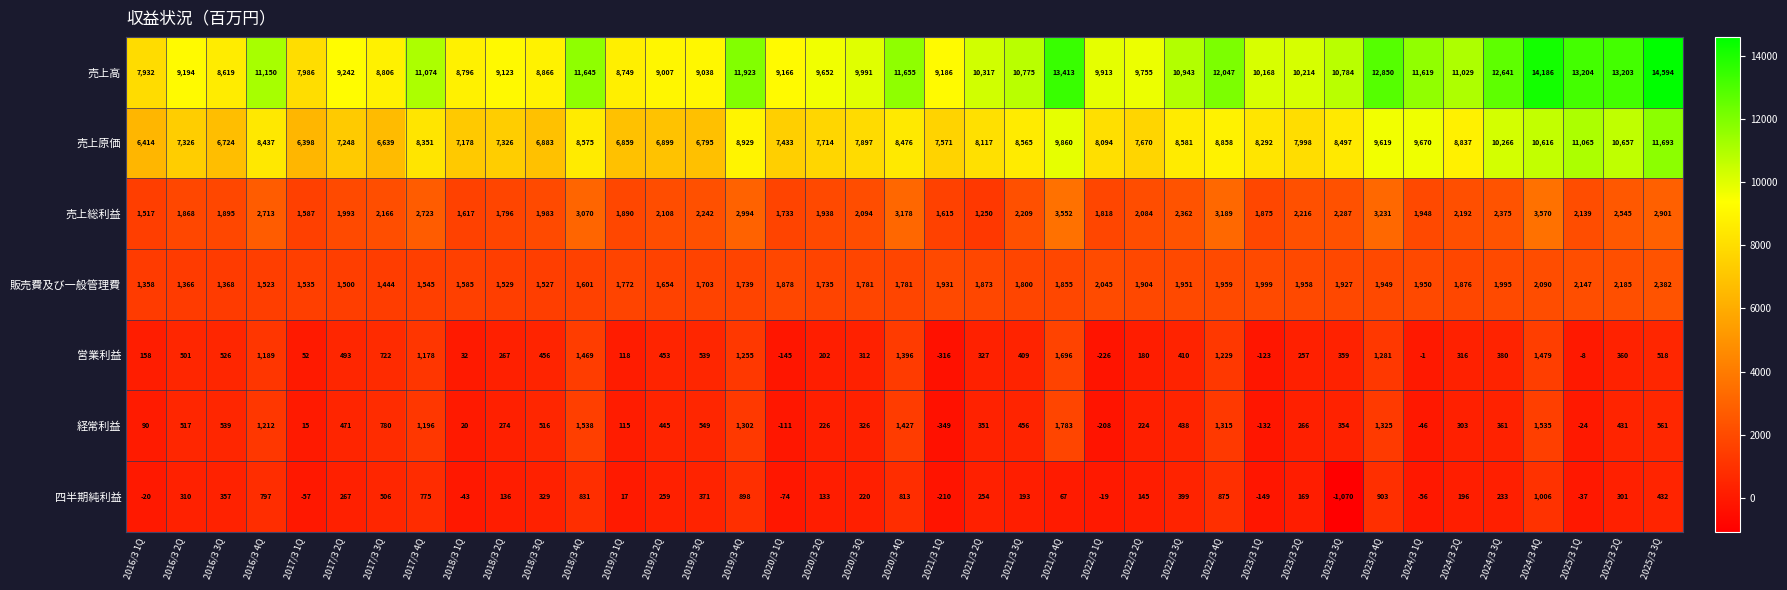

The value of 売上高 at 2017/3 3Q is 8806. True or false?

True